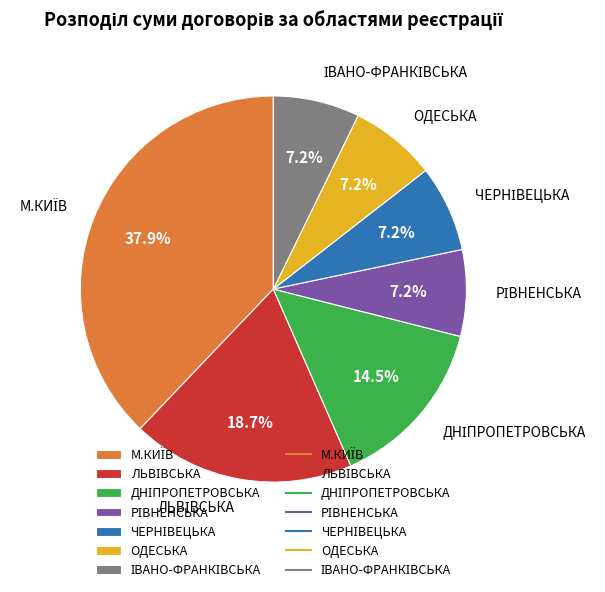

Count the number of slices in the pie.

7